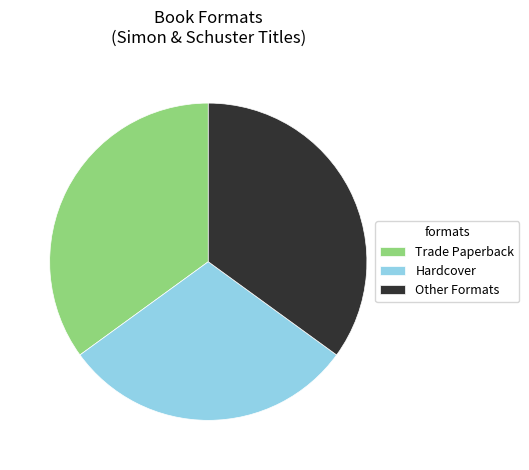

Approximately how many times larger is the value at Other Formats compared to Hardcover?

1.2